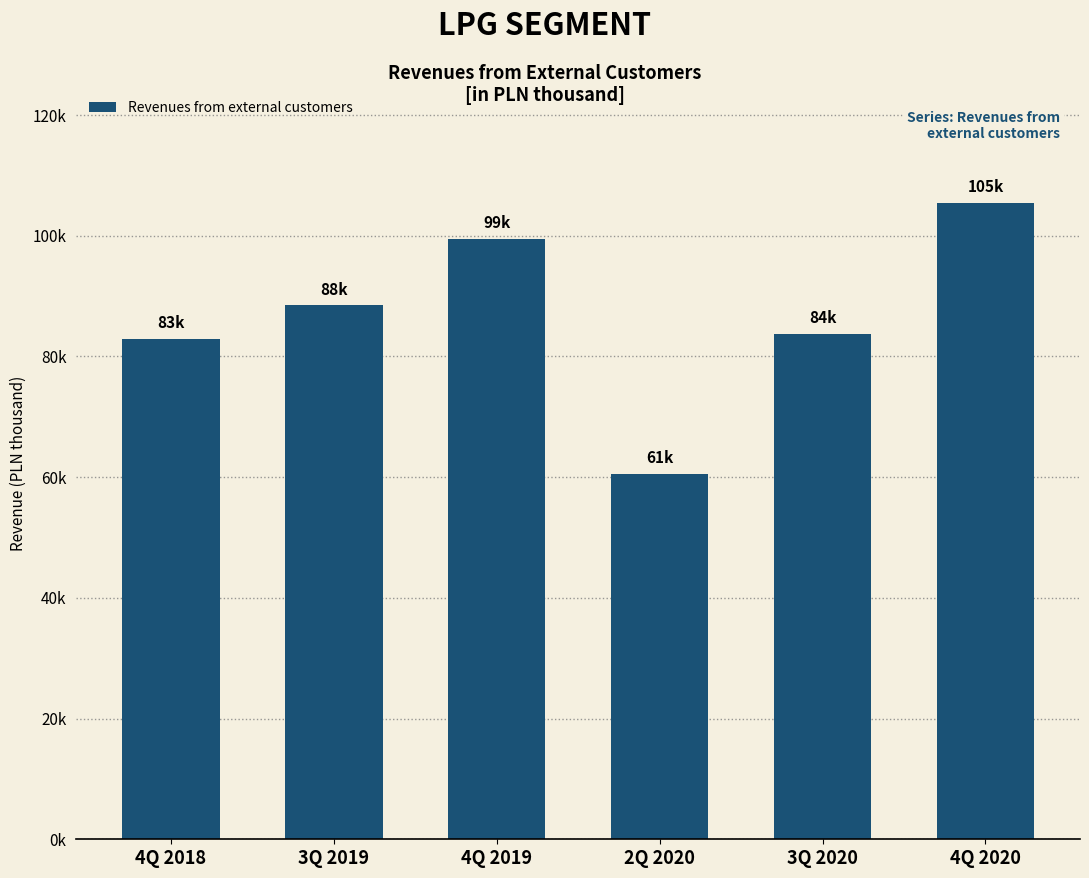

What is the change in value from 4Q 2019 to 3Q 2020?

-15784